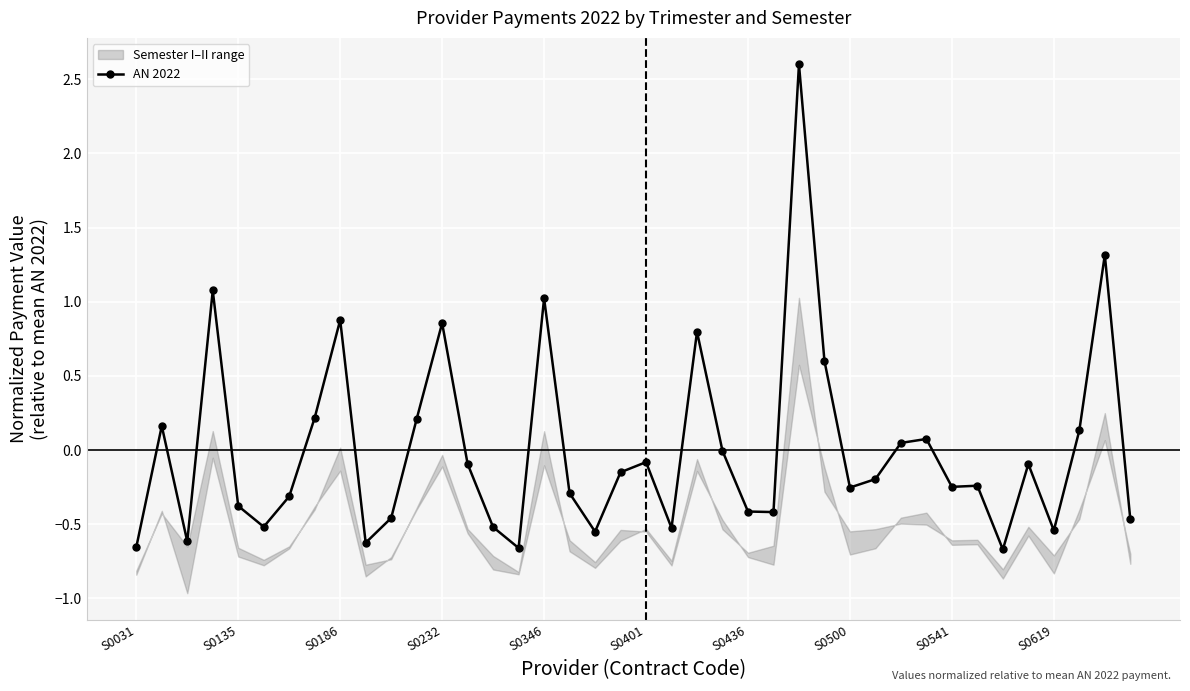

True or false: the data has more than 0 interior local peaks.

True